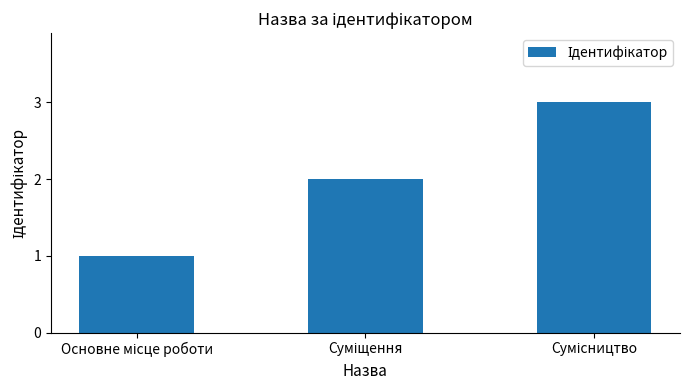

What is the sum of all values?

6